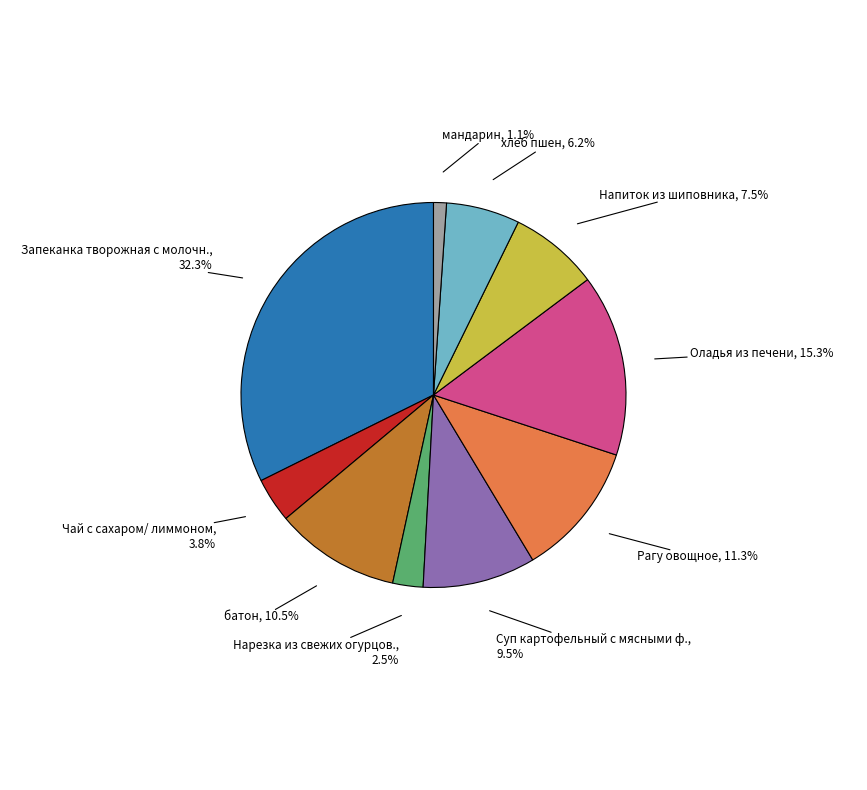

Does any single category account for the majority?

No